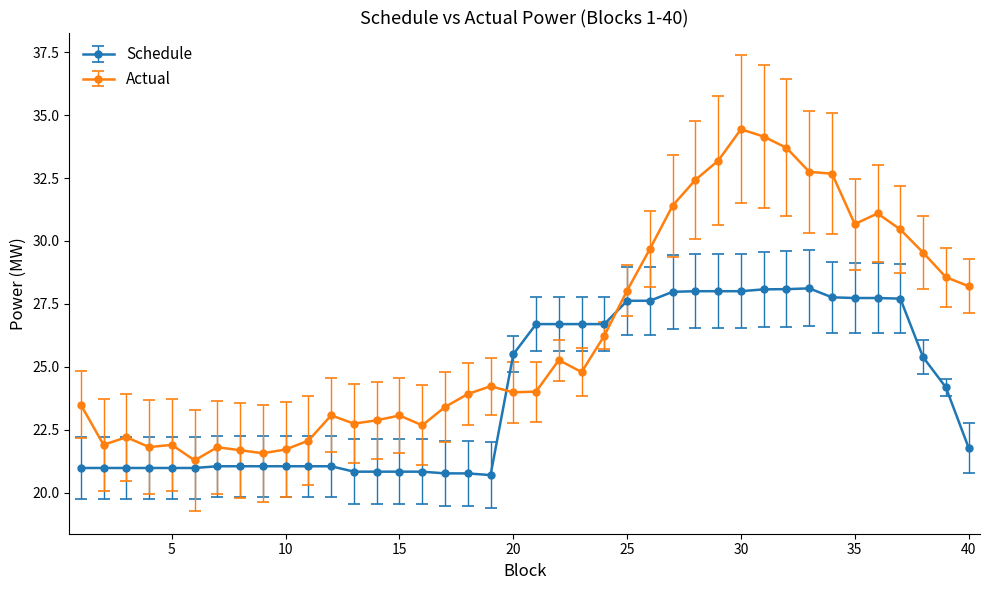

Which series has the largest range (max minus min)?

Actual